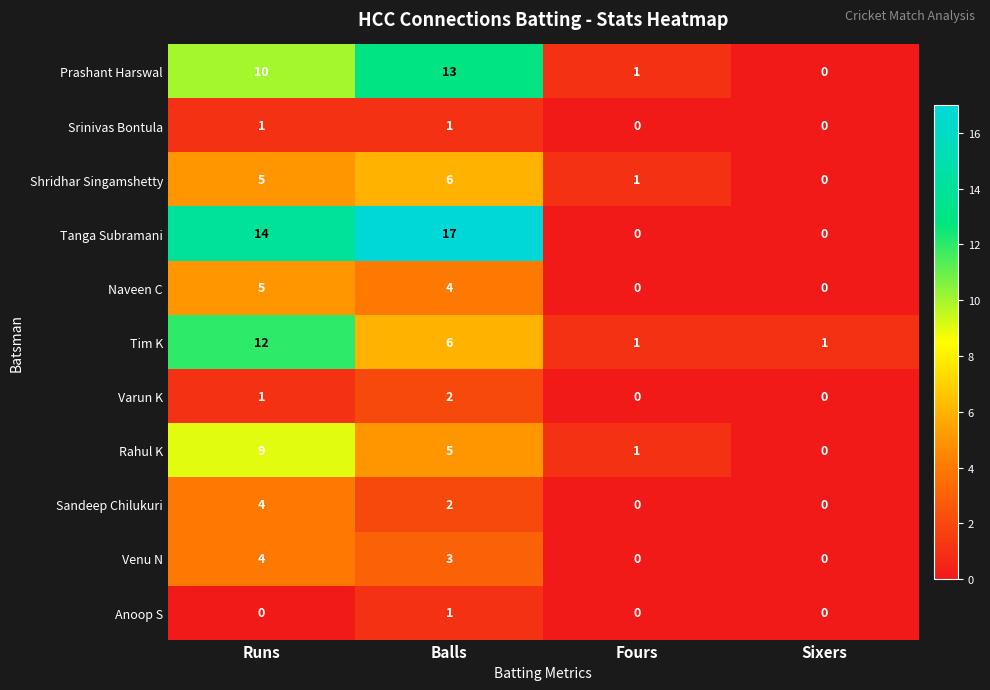

At which label is Tim K closest to 6?

Balls